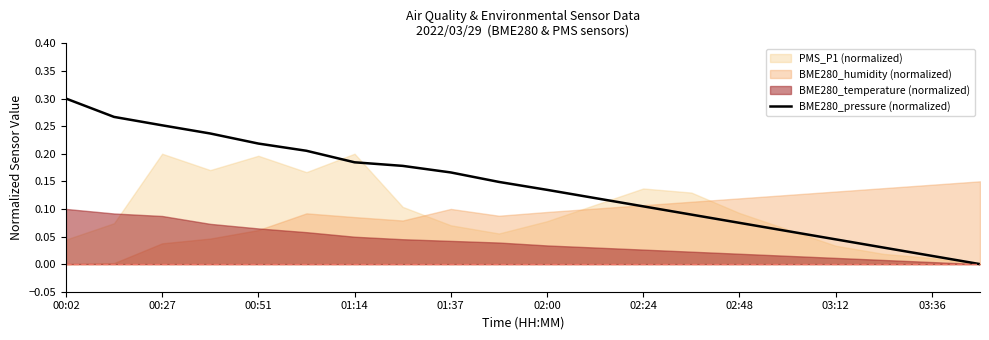

Which category has the highest value in the BME280_pressure (normalized) series?

00:02